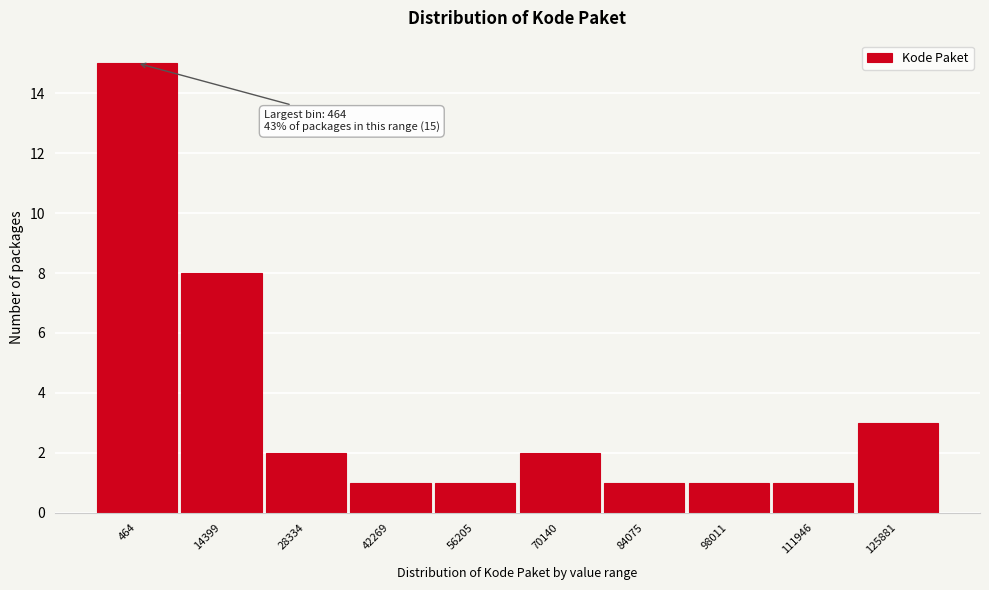

Reading left to right, list all the values displayed in this chart.

15	8	2	1	1	2	1	1	1	3